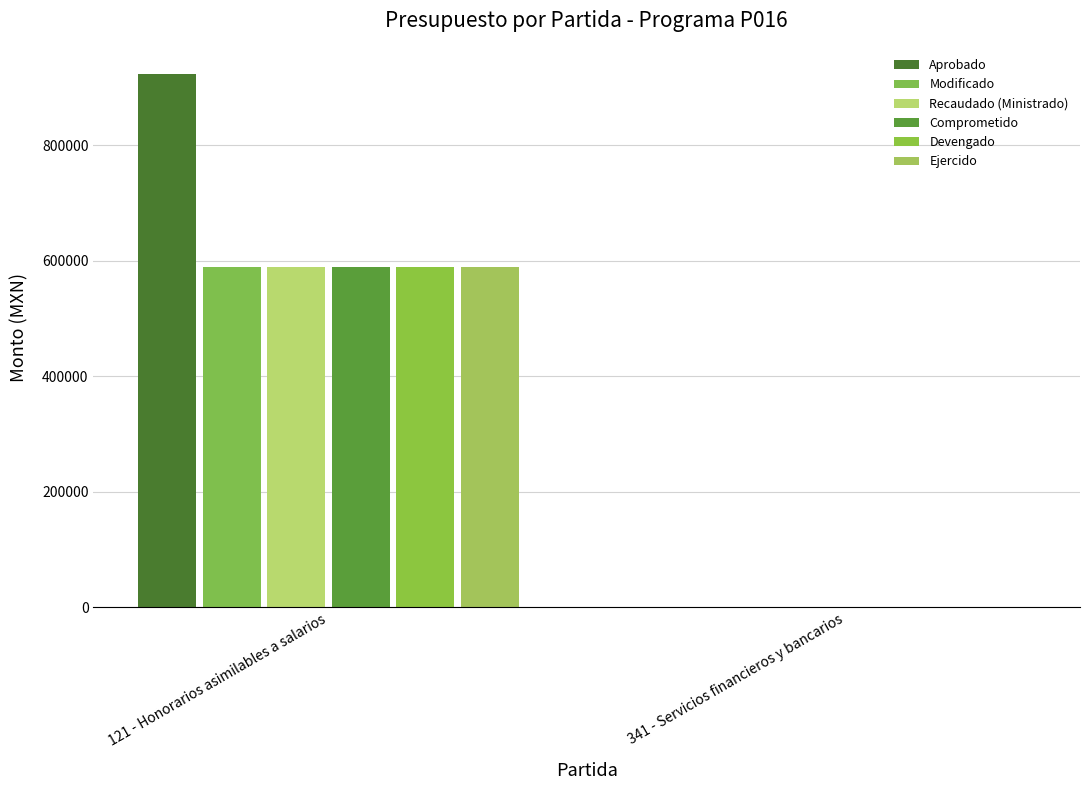

Does the chart contain stacked bars?

No